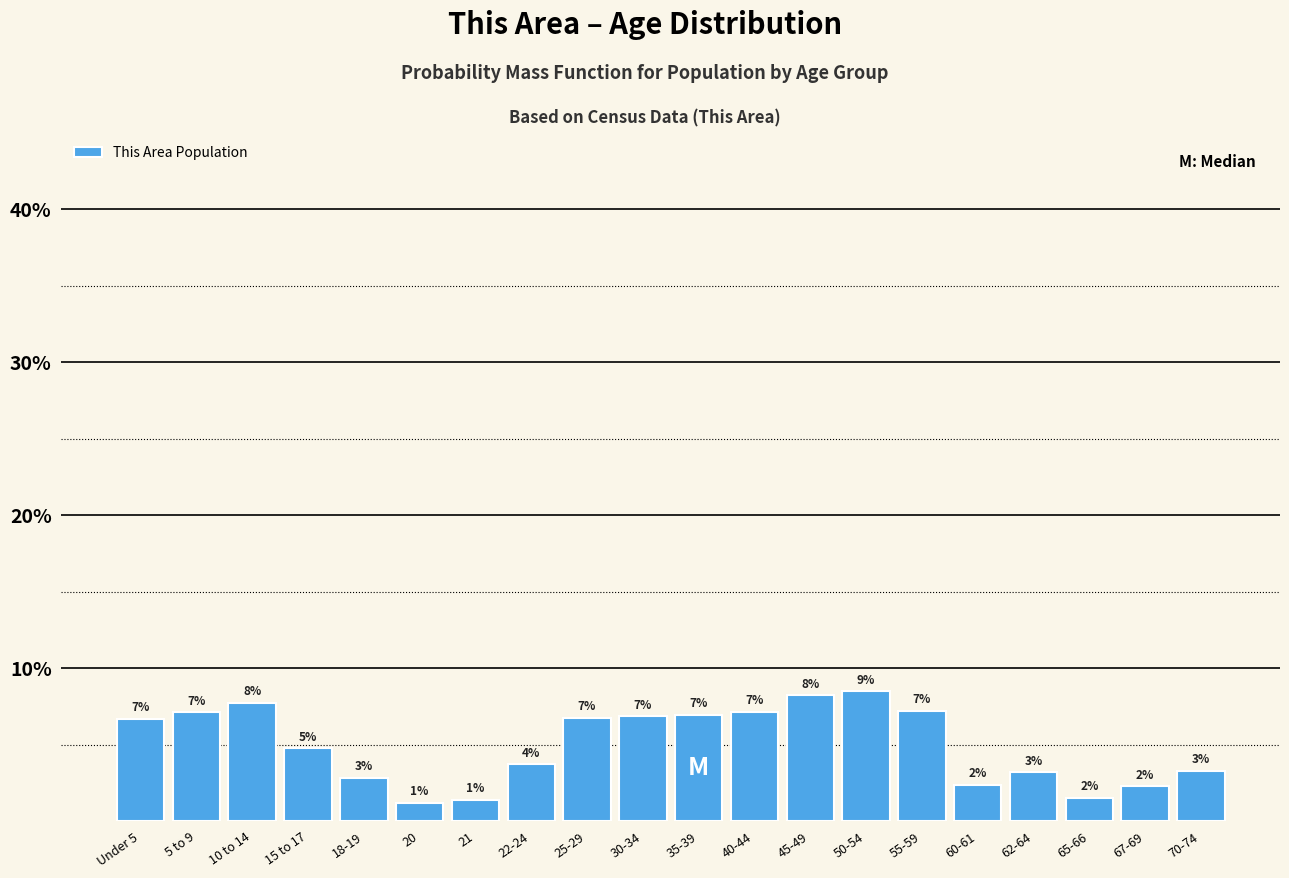

Does the chart contain any negative values?

No